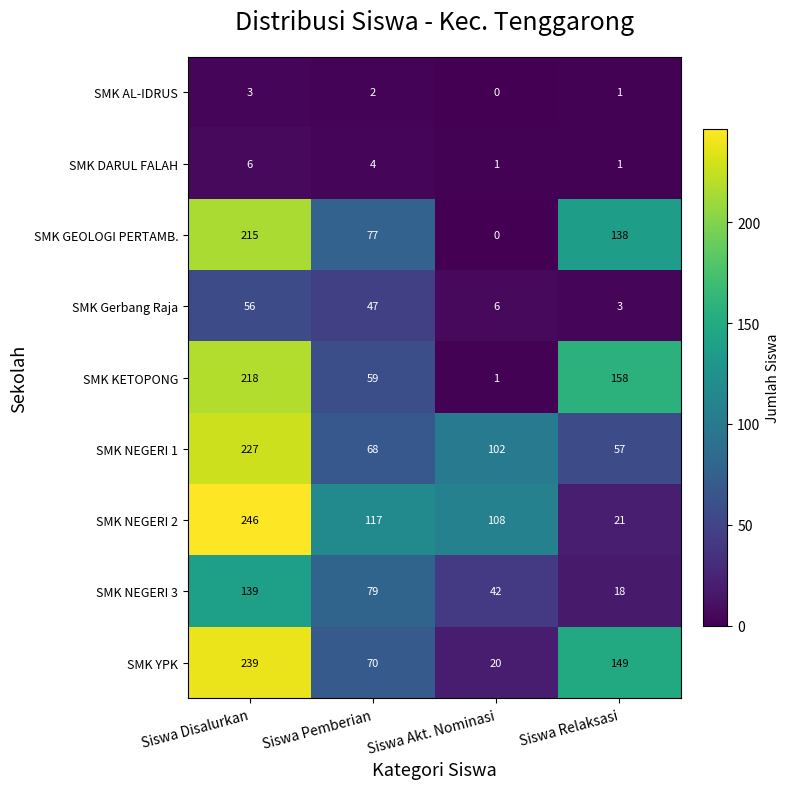

Is it true that SMK YPK equals 239 at Siswa Disalurkan?

True